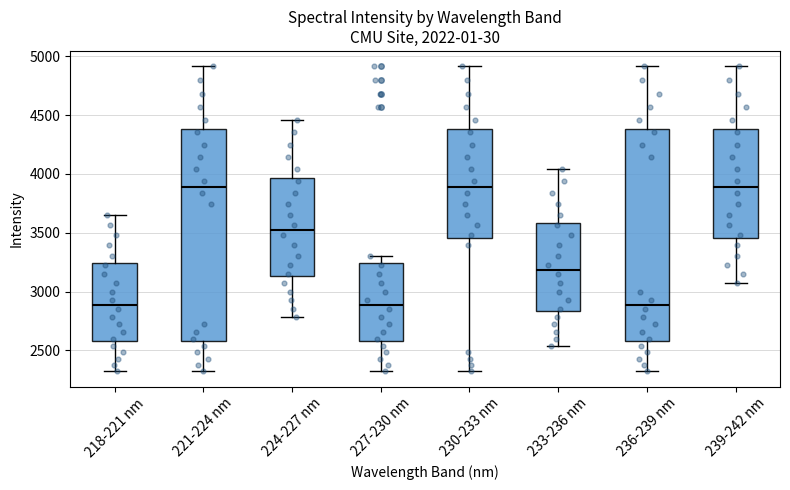

Reading left to right, read every box against the y-axis: the position of its median line, the range the box covers, and the ends of its whiskers. The values are not printed on the chart, so give them approximately, as read against the axis.

218-221 nm: median 2900, box 2600 to 3250, whiskers 2300 to 3650
221-224 nm: median 3900, box 2600 to 4400, whiskers 2300 to 4900
224-227 nm: median 3500, box 3150 to 3950, whiskers 2800 to 4450
227-230 nm: median 2900, box 2600 to 3250, whiskers 2300 to 3300
230-233 nm: median 3900, box 3450 to 4400, whiskers 2300 to 4900
233-236 nm: median 3200, box 2850 to 3600, whiskers 2550 to 4050
236-239 nm: median 2900, box 2600 to 4400, whiskers 2300 to 4900
239-242 nm: median 3900, box 3450 to 4400, whiskers 3050 to 4900